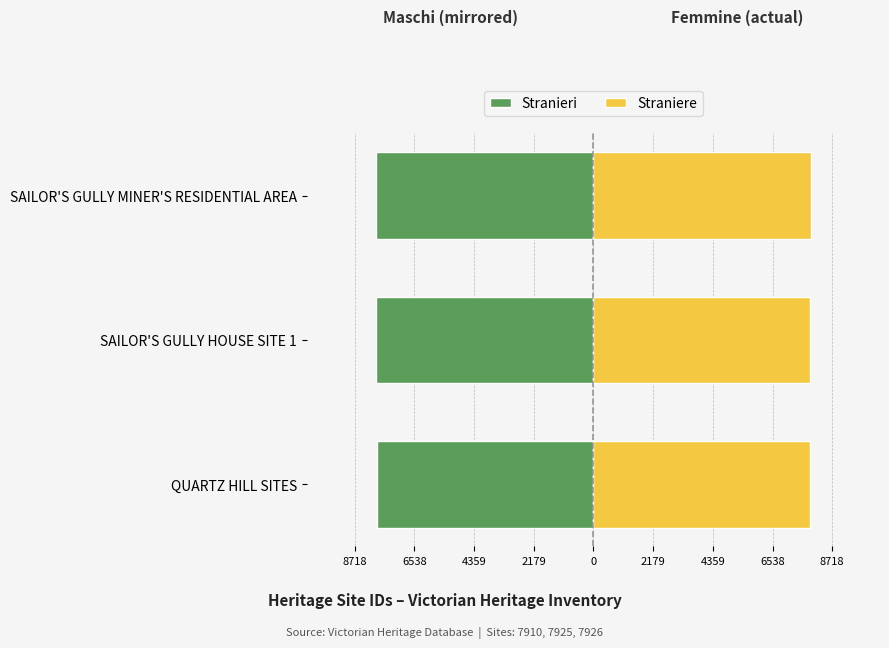

True or false: Straniere has a value of 13888 at SAILOR'S GULLY MINER'S RESIDENTIAL AREA.

False